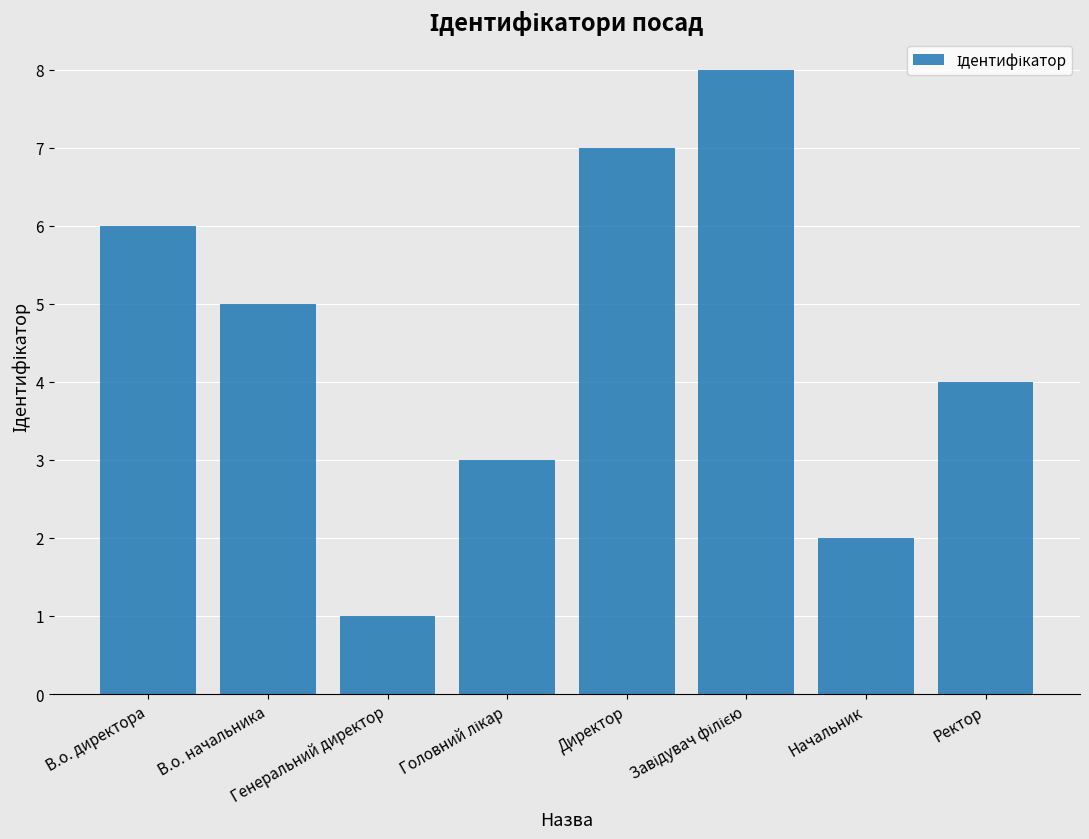

True or false: the data shows 0 at Начальник.

False